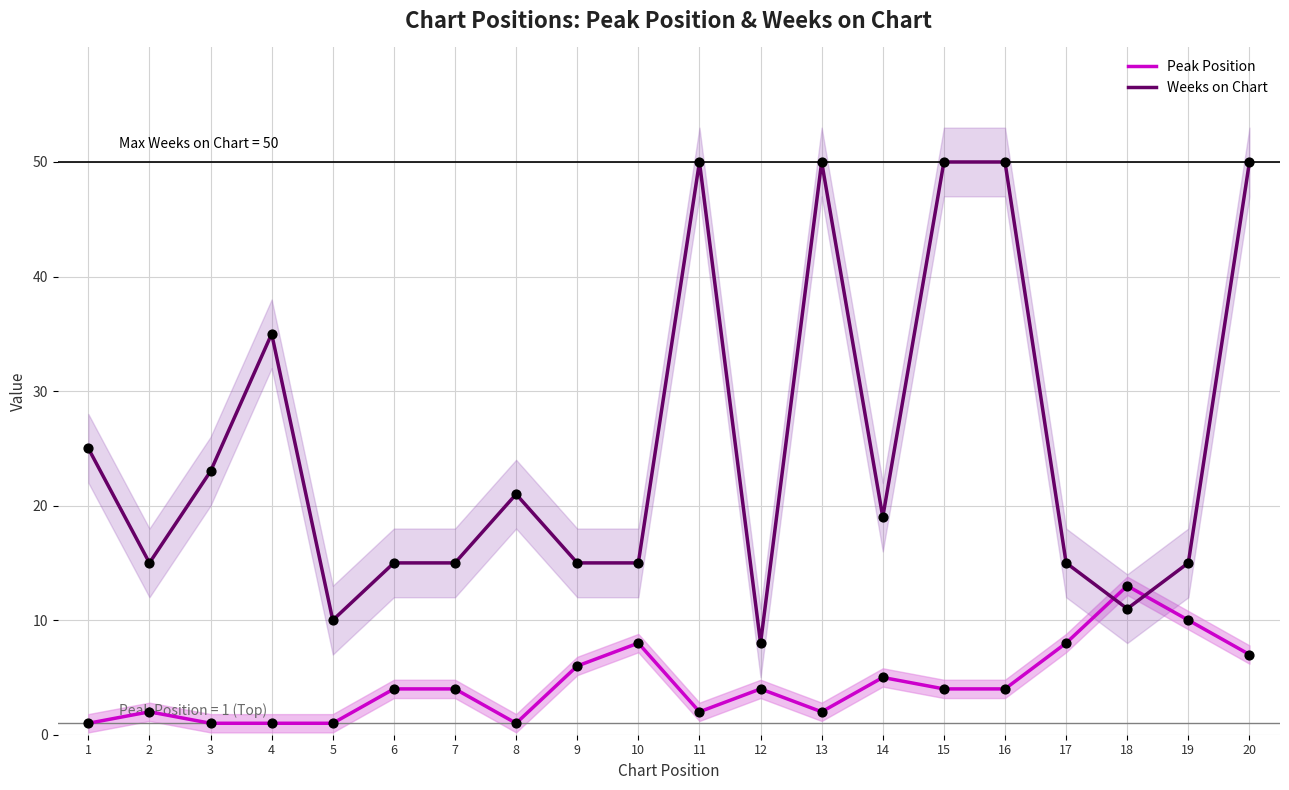

At how many categories does at least one series exceed 2?

20